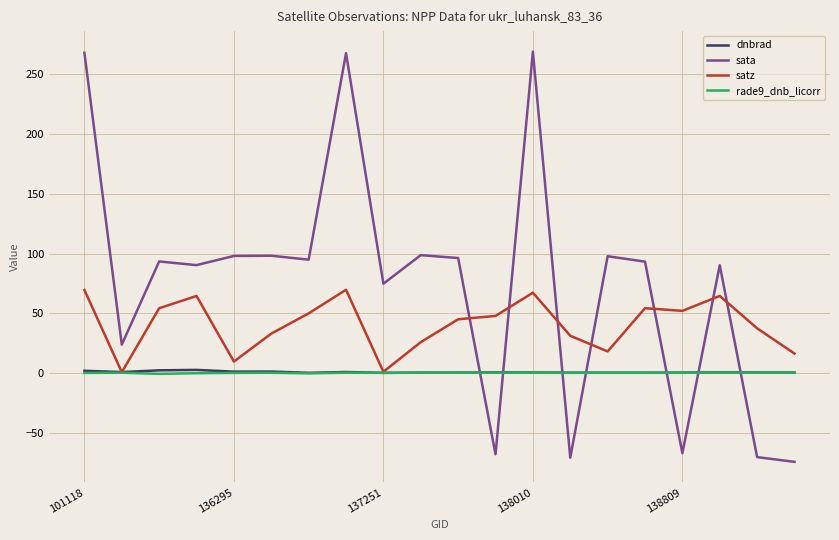

What is the difference between the maximum and minimum values in the rade9_dnb_licorr series?

1.1